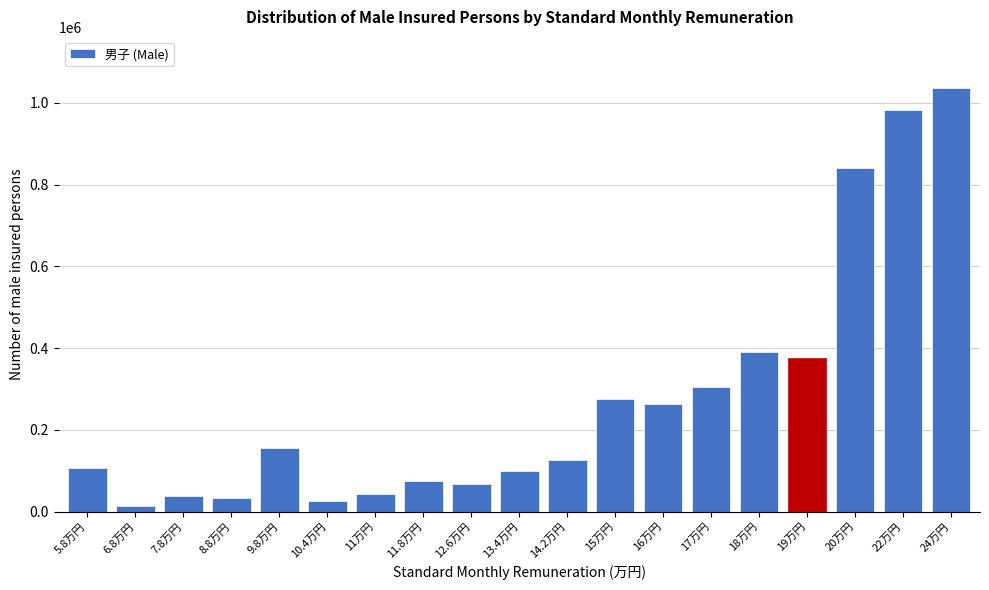

The value at 19万円 is 566809. True or false?

False